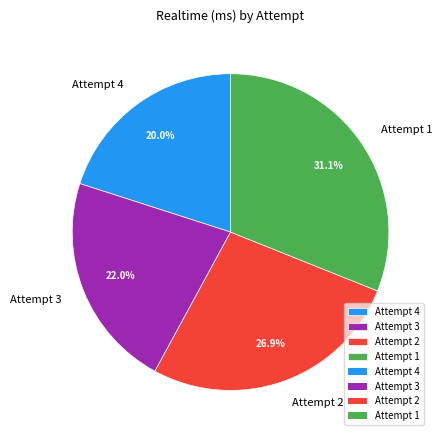

What portion of the pie excludes Attempt 3?

78.0%